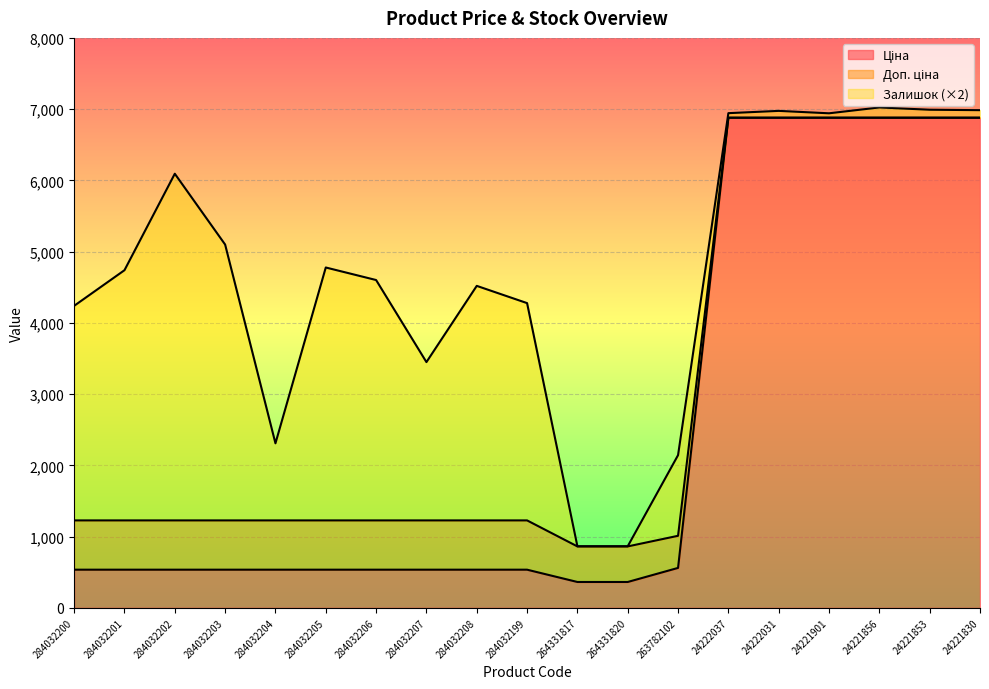

Which has a higher value, 284032202 or 24222037?

24222037